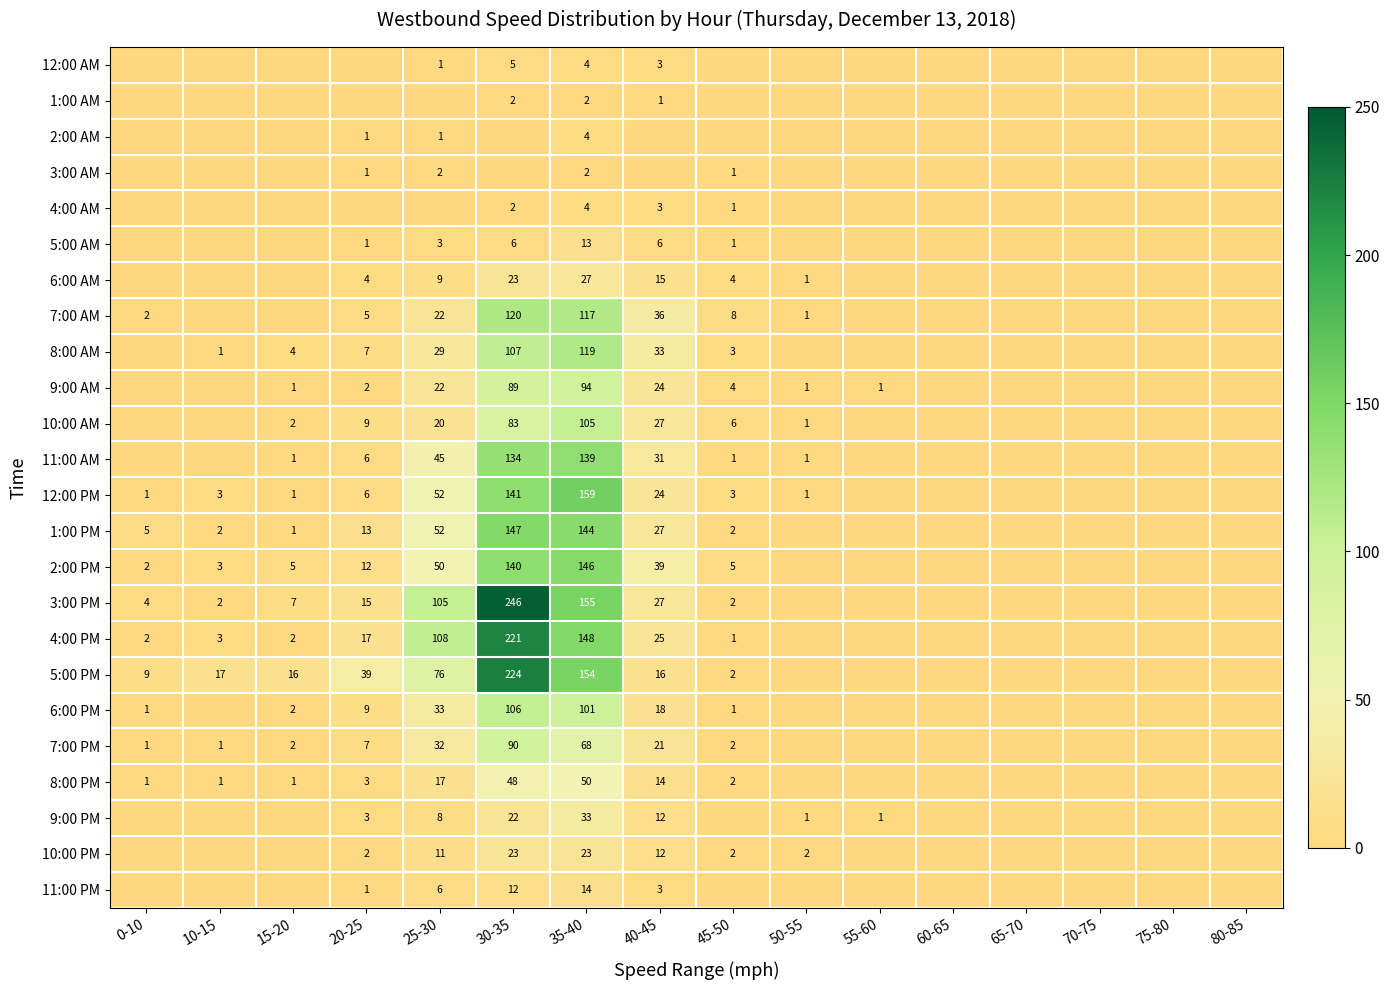

True or false: 12:00 PM has a value of 2 at 45-50.

False